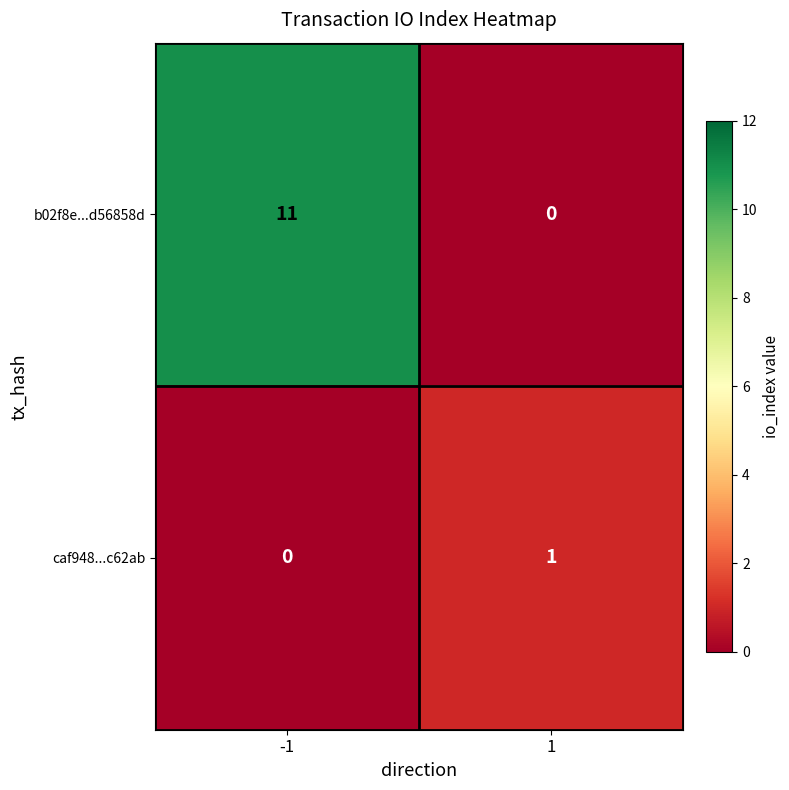

What is the difference between the maximum and minimum values in the b02f8e...d56858d series?

11